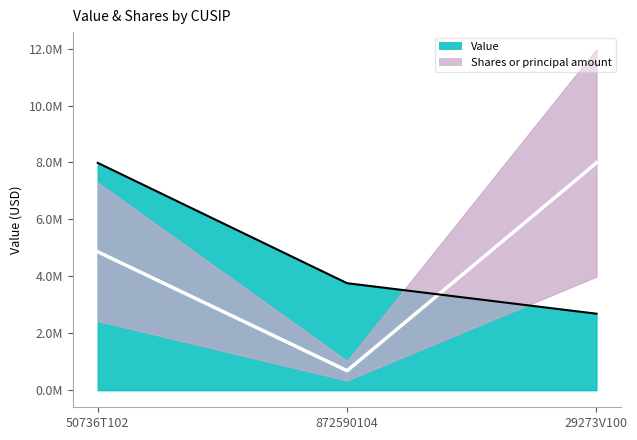

At which label does Value reach its peak?

50736T102